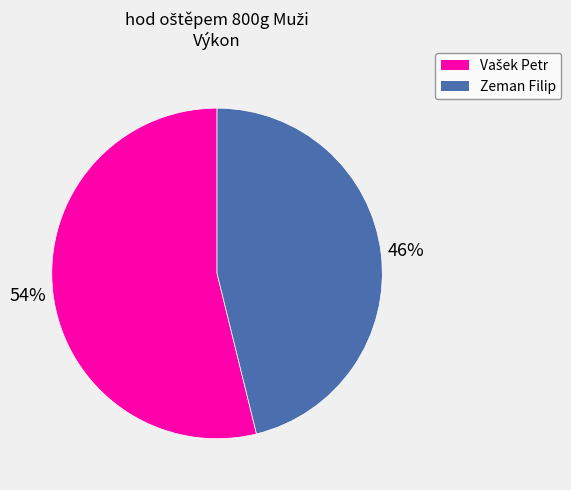

To the nearest percent, what is the average slice percentage?

50%